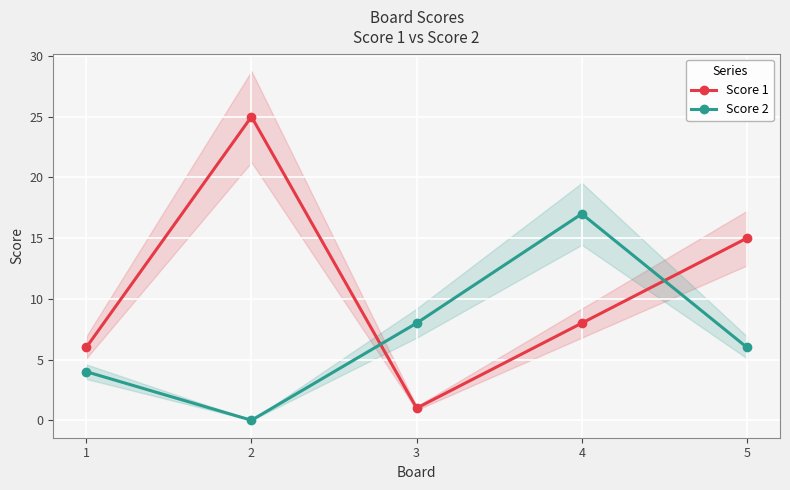

Reading right to left, what are all the values shown in this chart?

Score 1: 5=15	4=8	3=1	2=25	1=6
Score 2: 5=6	4=17	3=8	2=0	1=4